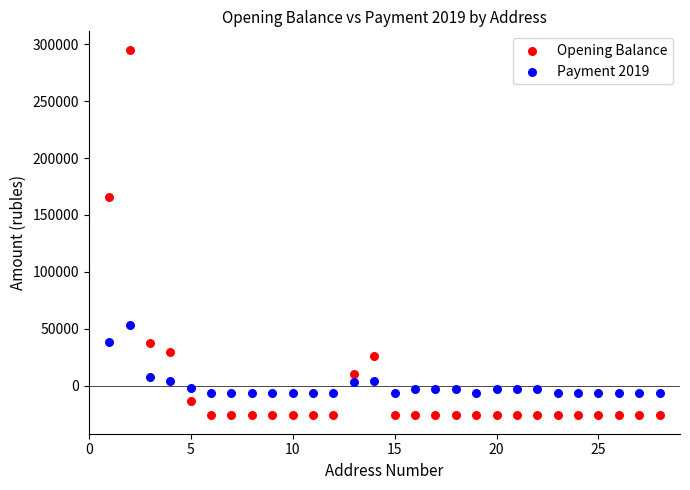

Across all data points, what is the range of X values (max minus min)?

27.0